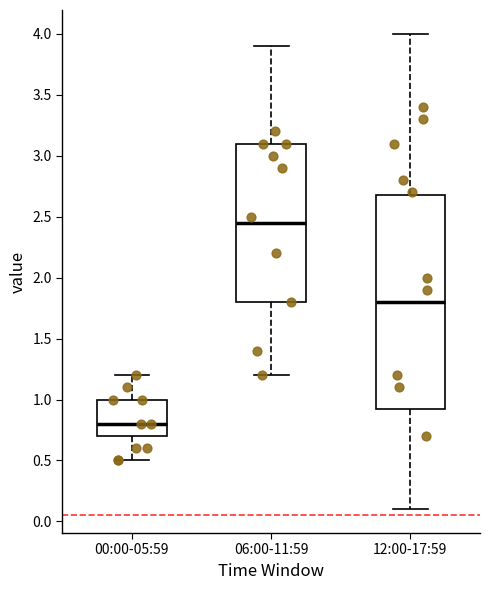

Reading left to right, transcribe this box plot: for each box, give where its median line is, the range the box spans, and where its two whiskers end, as read against the y-axis. The values are not printed on the chart, so give them approximately, as read against the axis.

00:00-05:59: median 0.80, box 0.70 to 1.00, whiskers 0.50 to 1.20
06:00-11:59: median 2.45, box 1.80 to 3.10, whiskers 1.20 to 3.90
12:00-17:59: median 1.80, box 0.95 to 2.70, whiskers 0.10 to 4.00